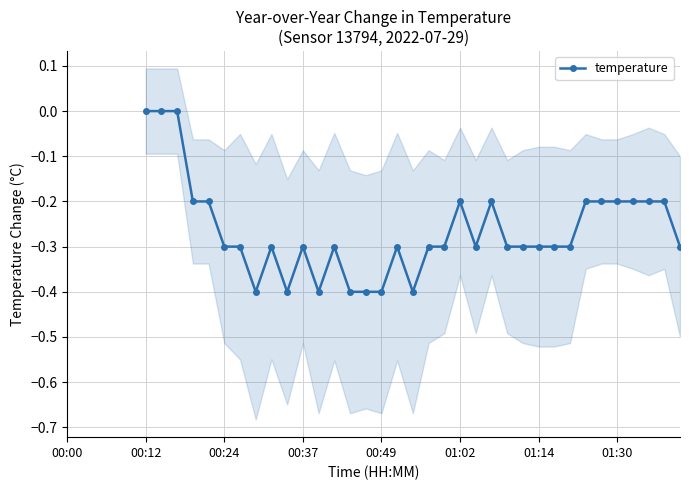

True or false: temperature has more than 2 points higher than both neighbors.

True